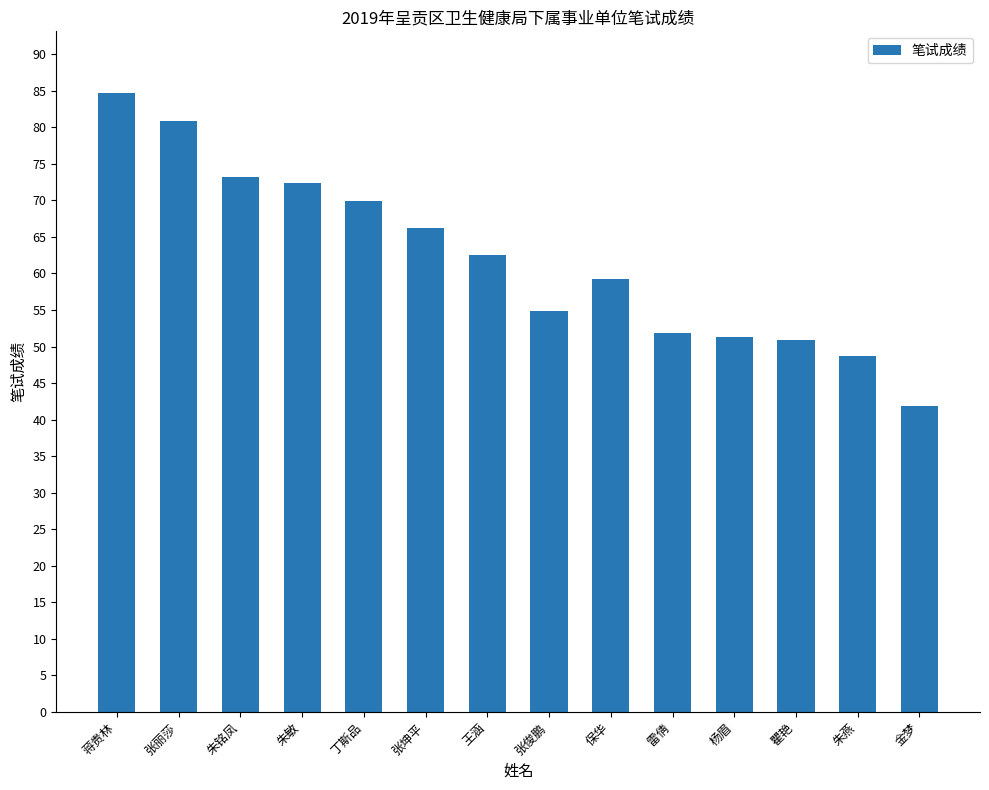

What is the average value?

62.0